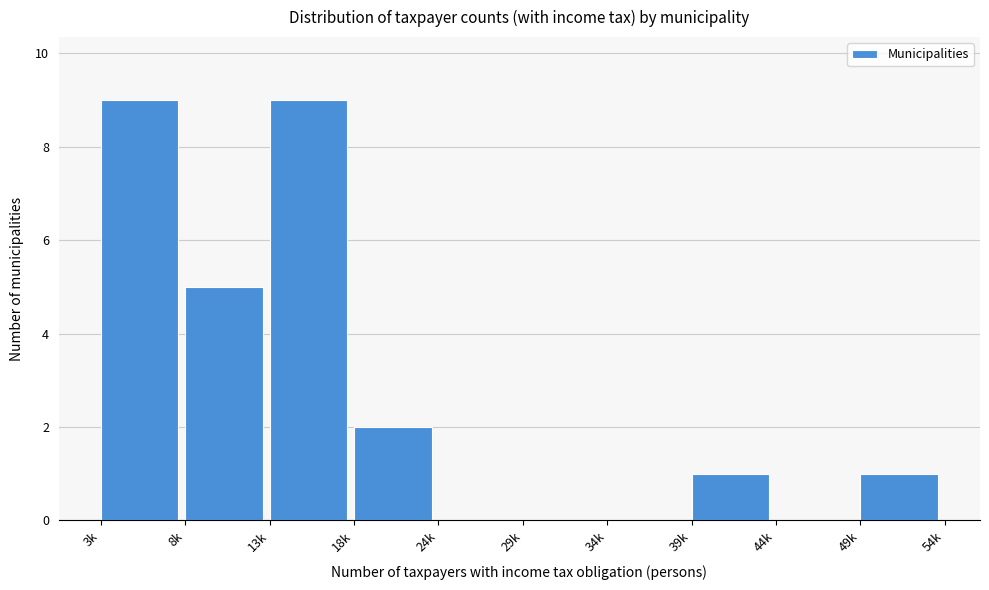

Reading left to right, what are all the values shown in this chart?

3k=9	8k=5	13k=9	18k=2	24k=0	29k=0	34k=0	39k=1	44k=0	49k=1